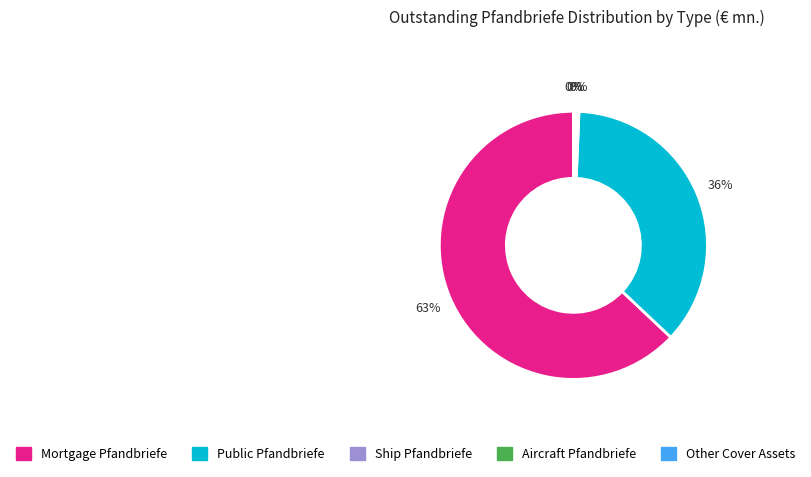

What is the majority slice?

Mortgage Pfandbriefe